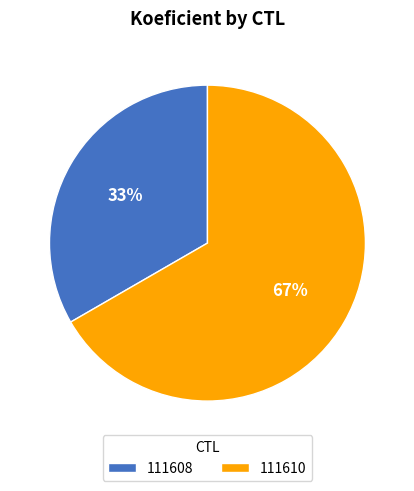

What is the ratio of the value at 111610 to the value at 111608?

2.0